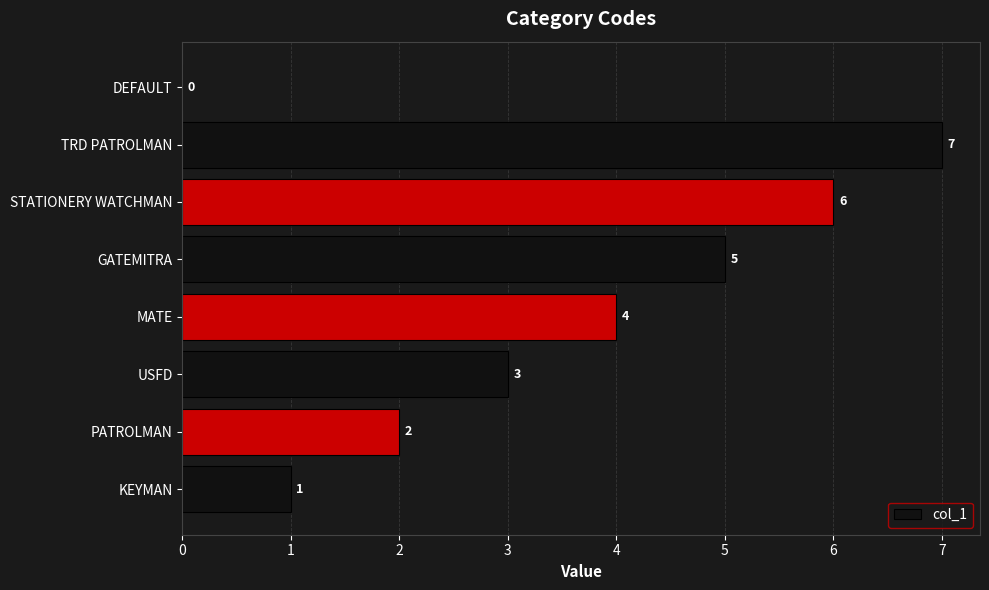

Reading bottom to top, transcribe all the data shown in this chart.

KEYMAN=1	PATROLMAN=2	USFD=3	MATE=4	GATEMITRA=5	STATIONERY WATCHMAN=6	TRD PATROLMAN=7	DEFAULT=0